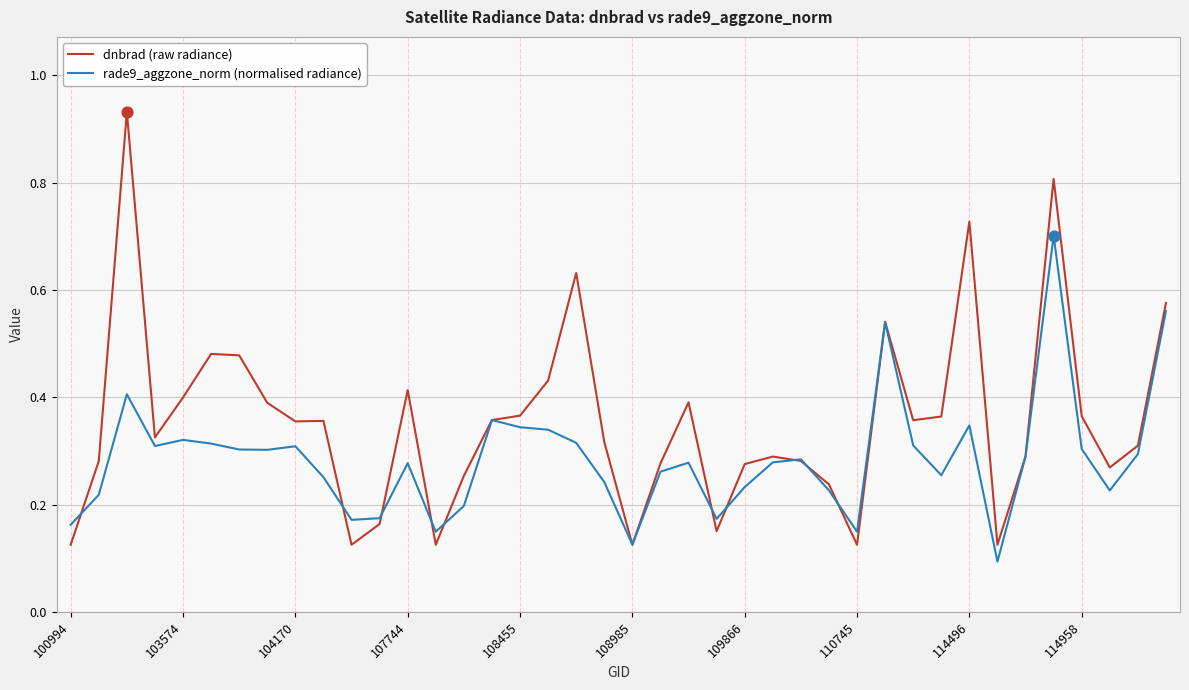

Which series has the largest total across all categories?

dnbrad (raw radiance)